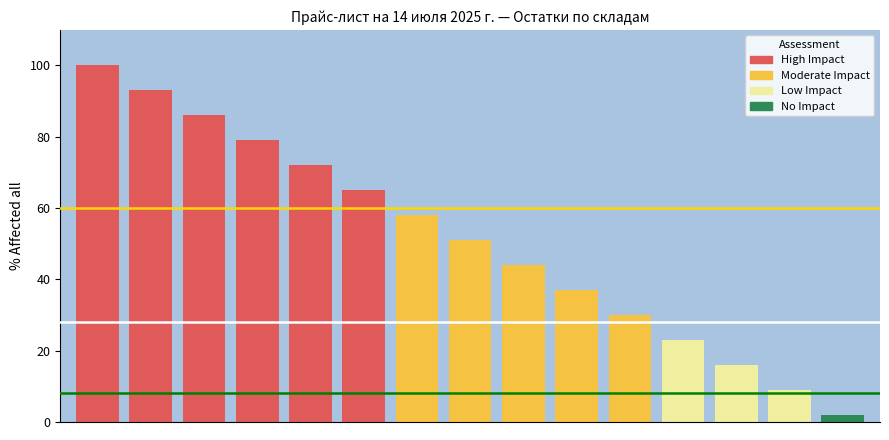

What is the maximum value shown in the chart?

100